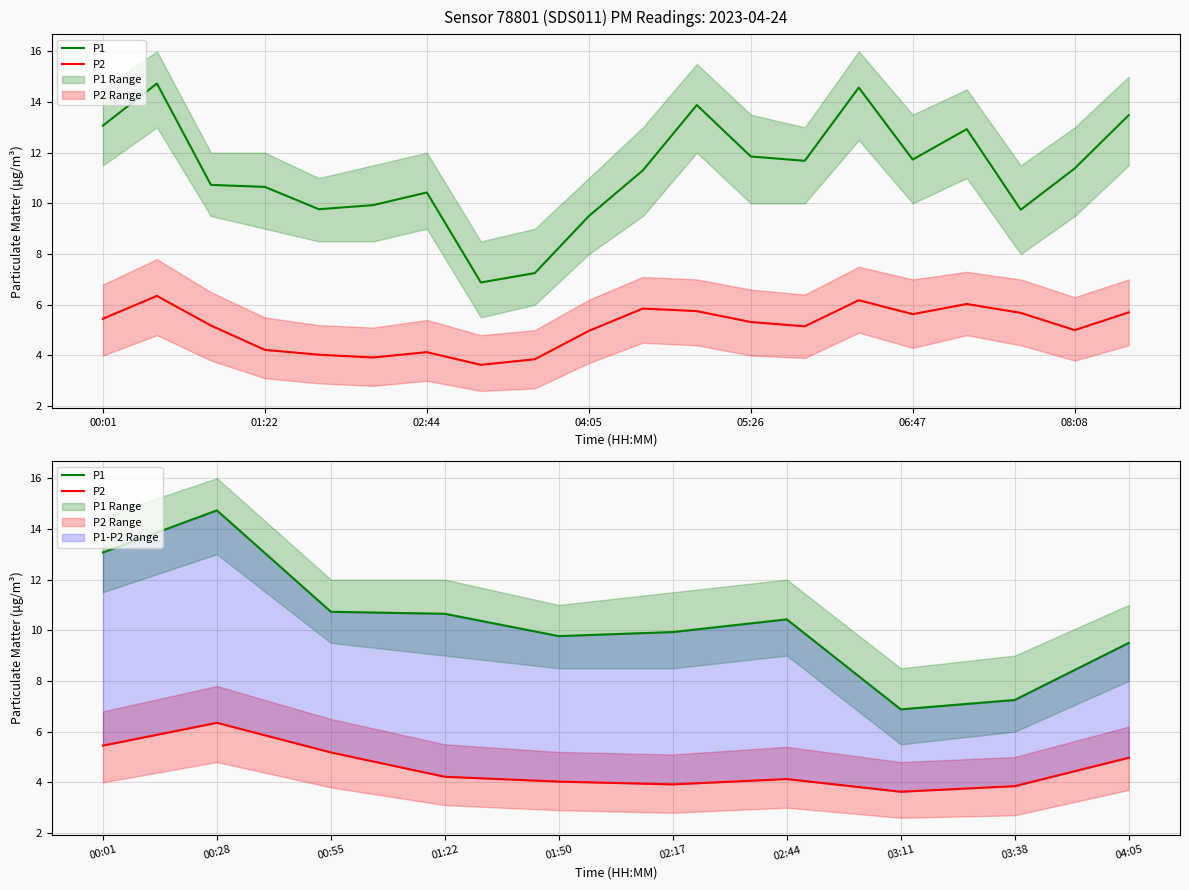

What is the maximum value shown in the chart?

14.7